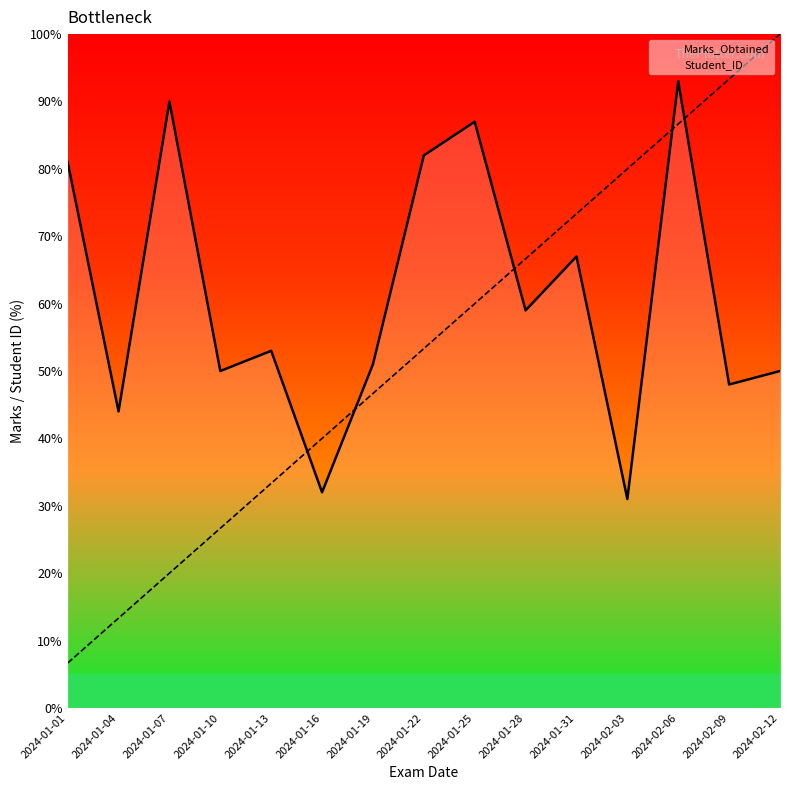

What is the sum of all Student_ID values?

800.0